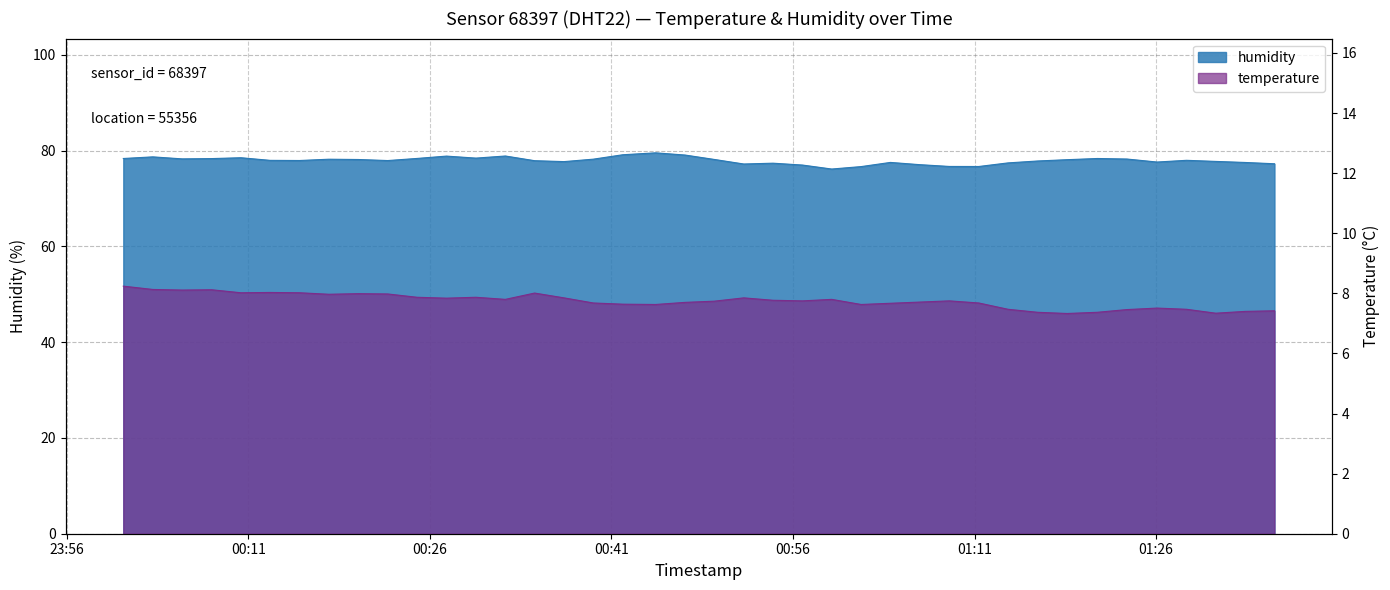

What is the highest value of the temperature series?

8.2